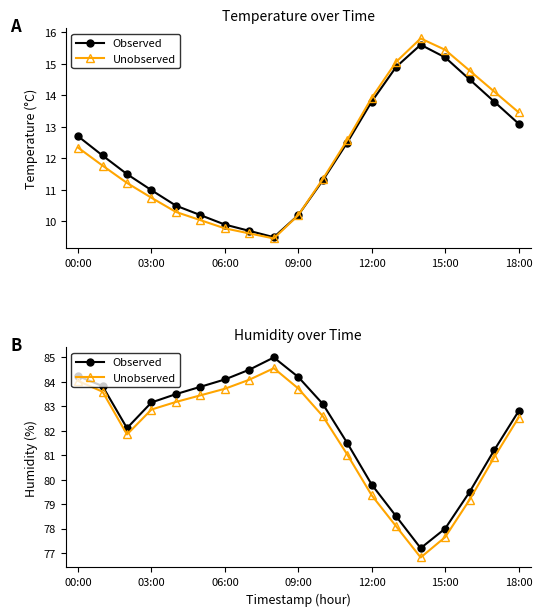

True or false: Unobserved and Observed intersect in this chart.

False